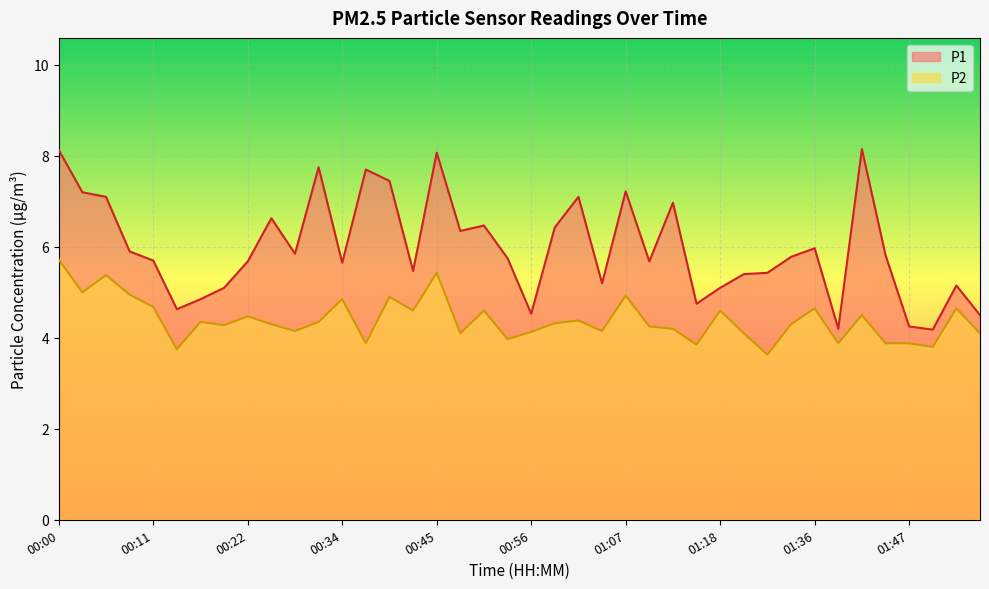

True or false: P2 and P1 intersect in this chart.

False